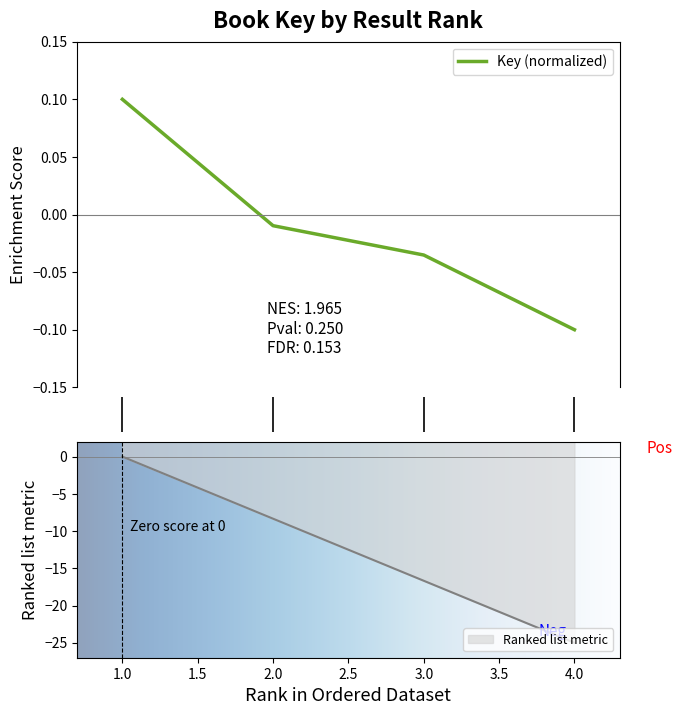

True or false: there are more than 0 points higher than both neighbors.

False